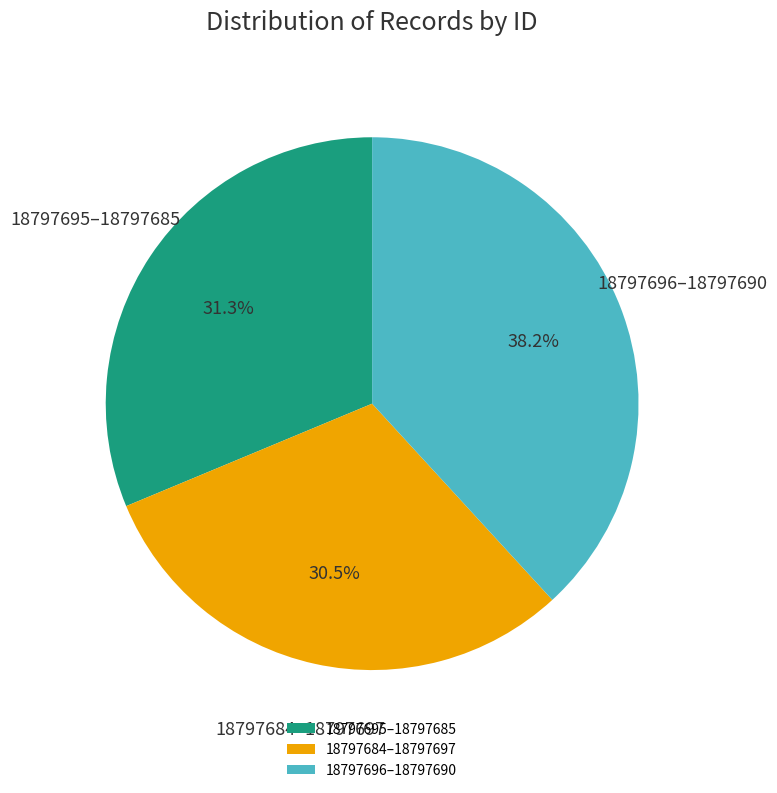

Which category has the biggest portion of the pie?

18797696–18797690